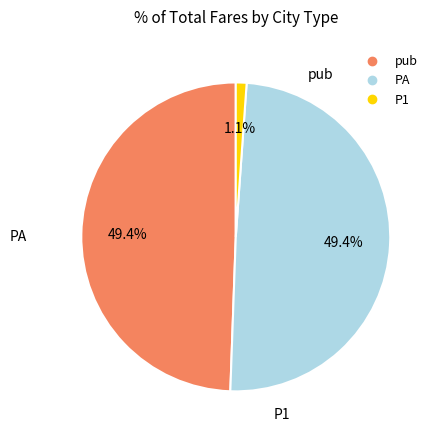

Is there a majority slice in this chart?

No